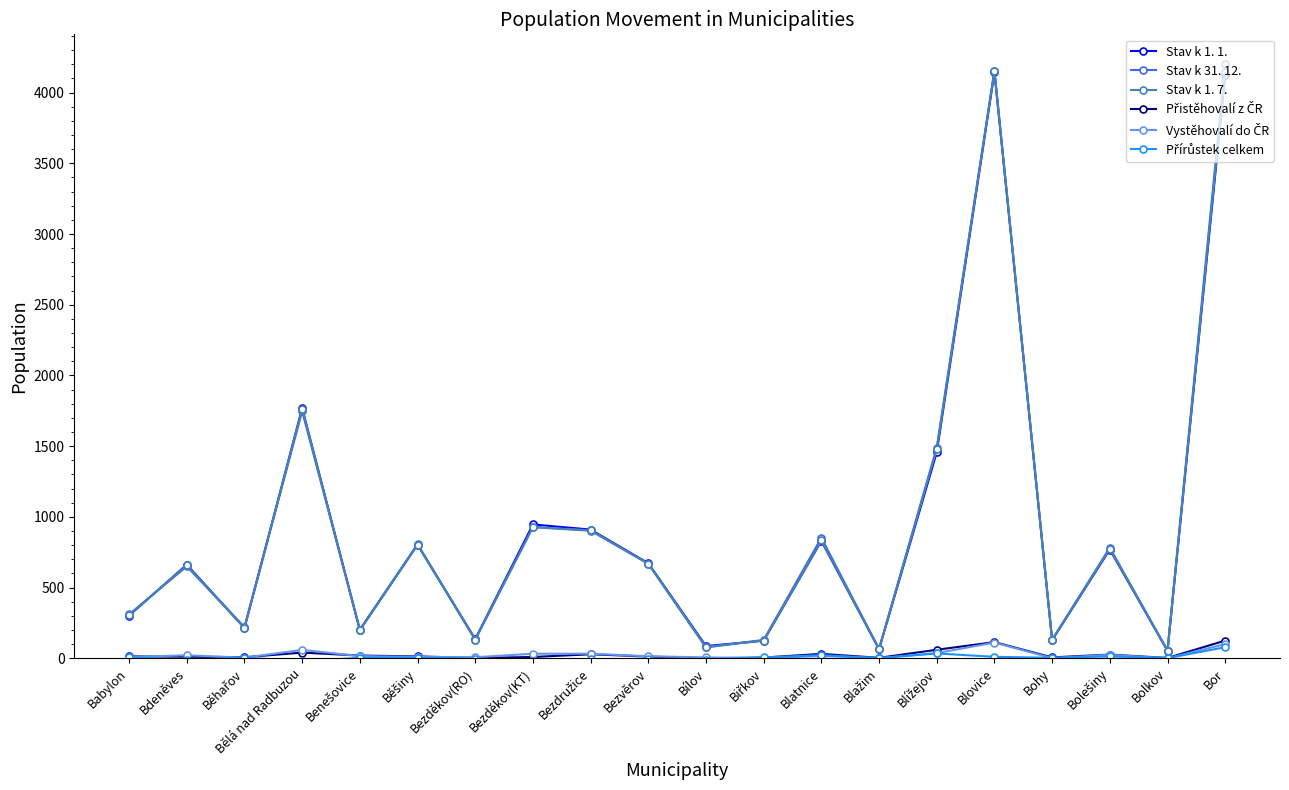

What is the label of the 5th point from the right?

Blovice